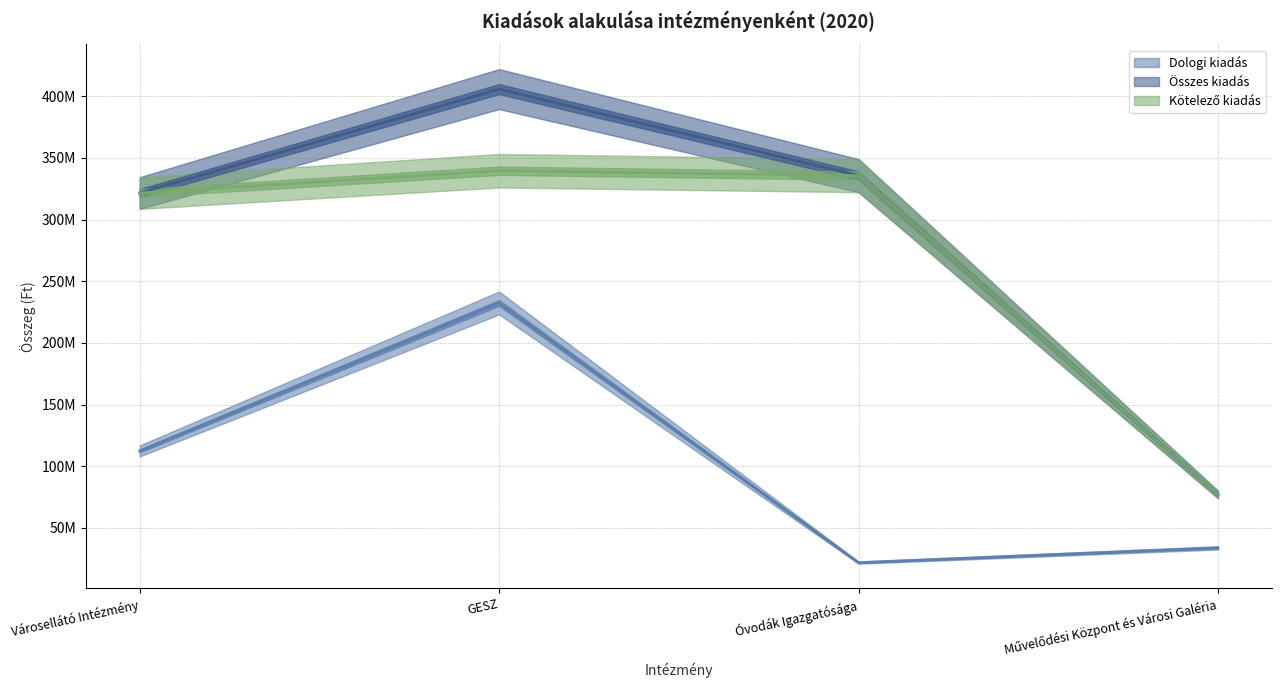

What is the greatest value displayed?

405814011